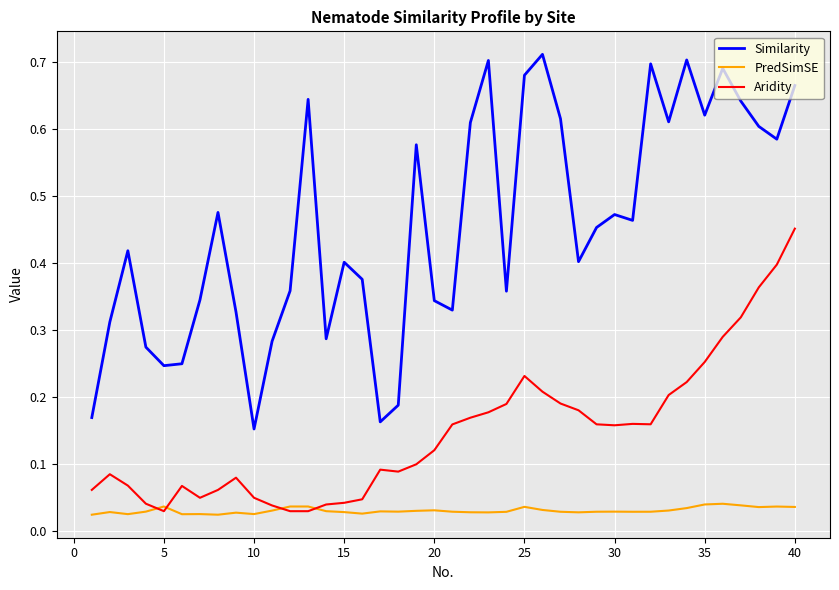

Which series has the largest total across all categories?

Similarity